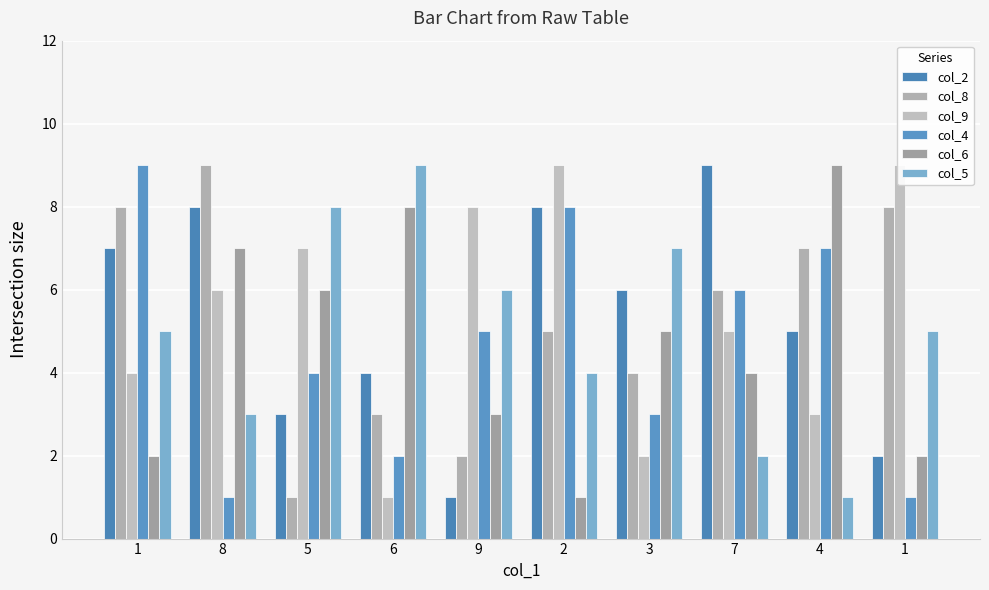

At 4, list the series in order from smallest to largest.

col_5, col_9, col_2, col_8, col_4, col_6